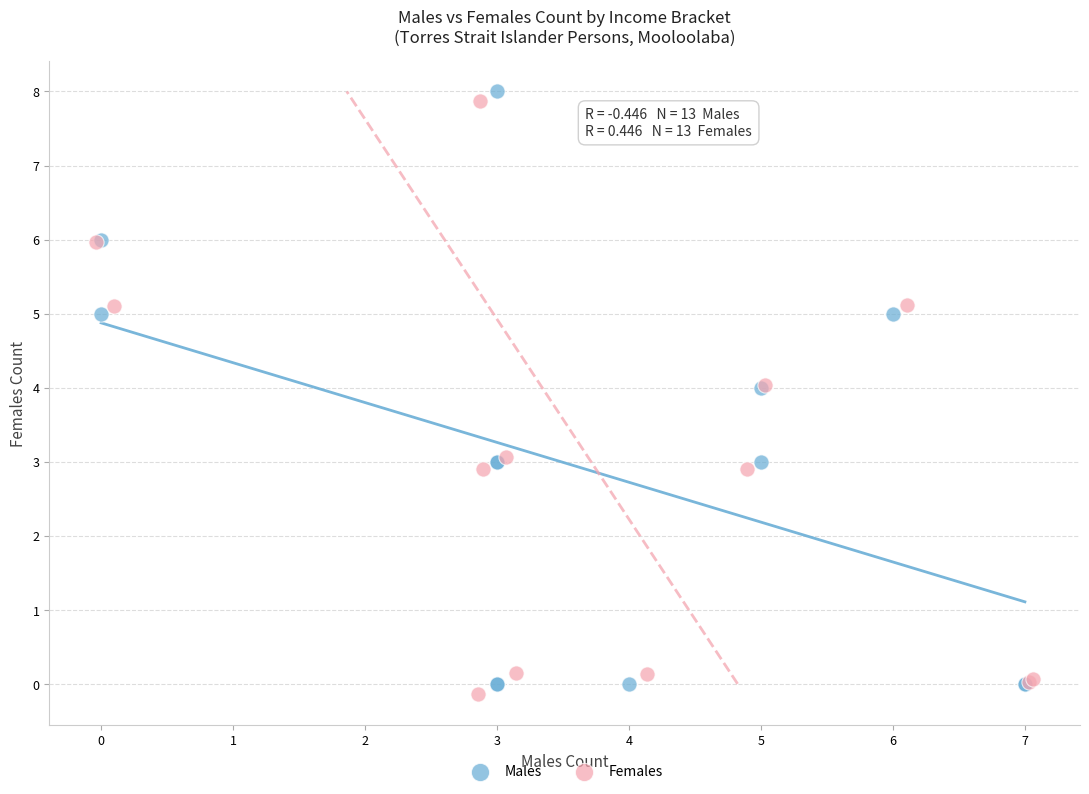

What are all the series names shown in the legend?

Males, Females